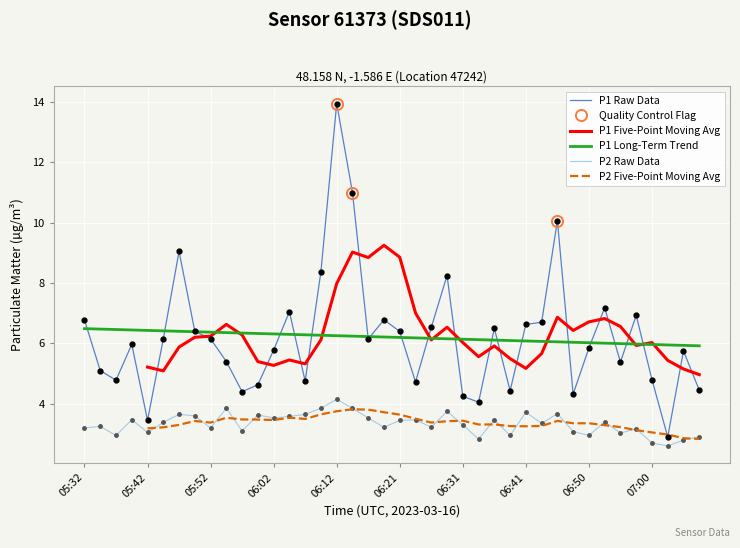

At which category does P2 reach its first local valley?

05:37